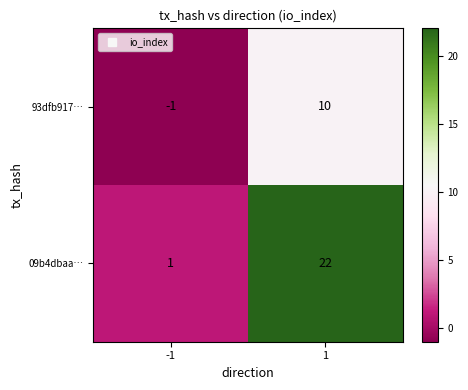

At -1, list the series in order from largest to smallest.

09b4dbaa…, 93dfb917…